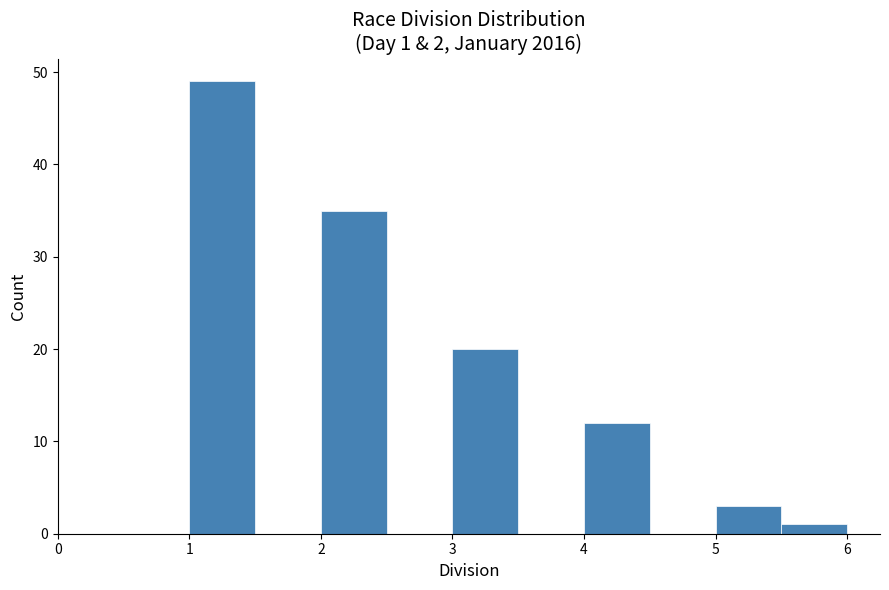

Which range on the x-axis has the tallest bar?

1.0 to 1.5